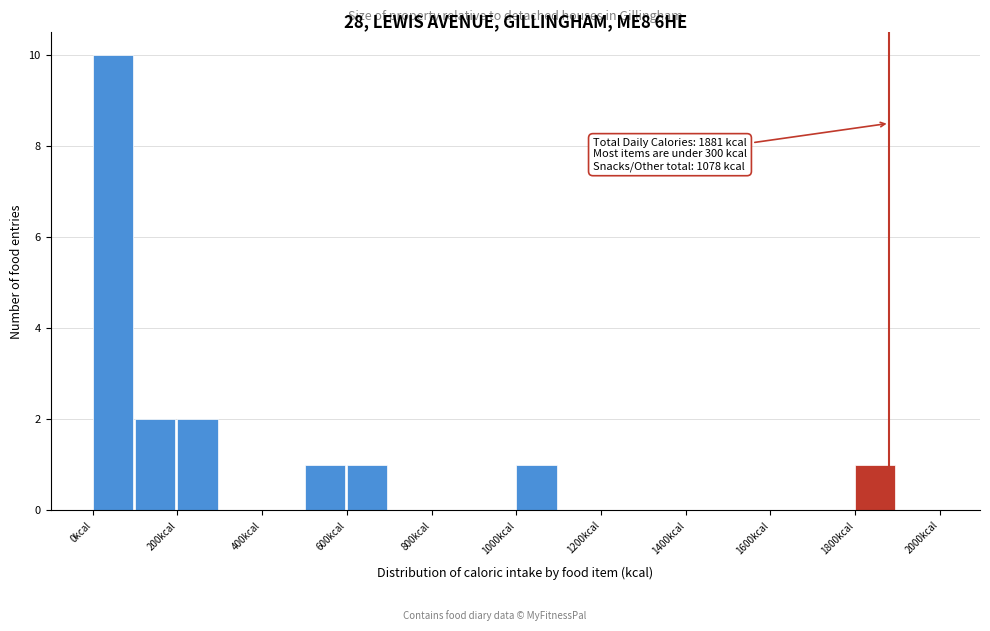

Which range on the x-axis has the tallest bar?

0 to 100